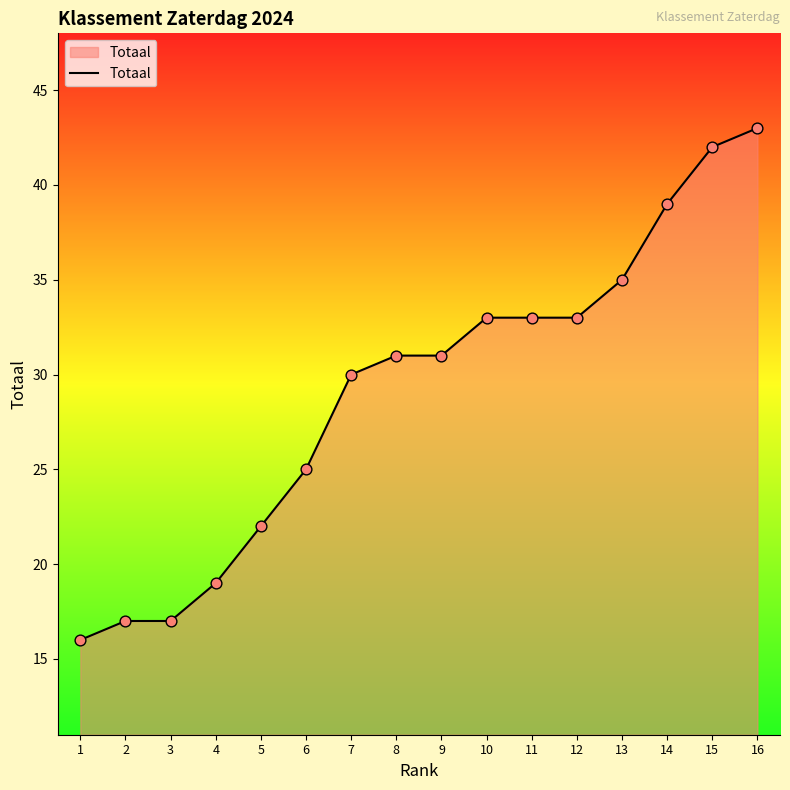

Which has a higher value, 6 or 7?

7